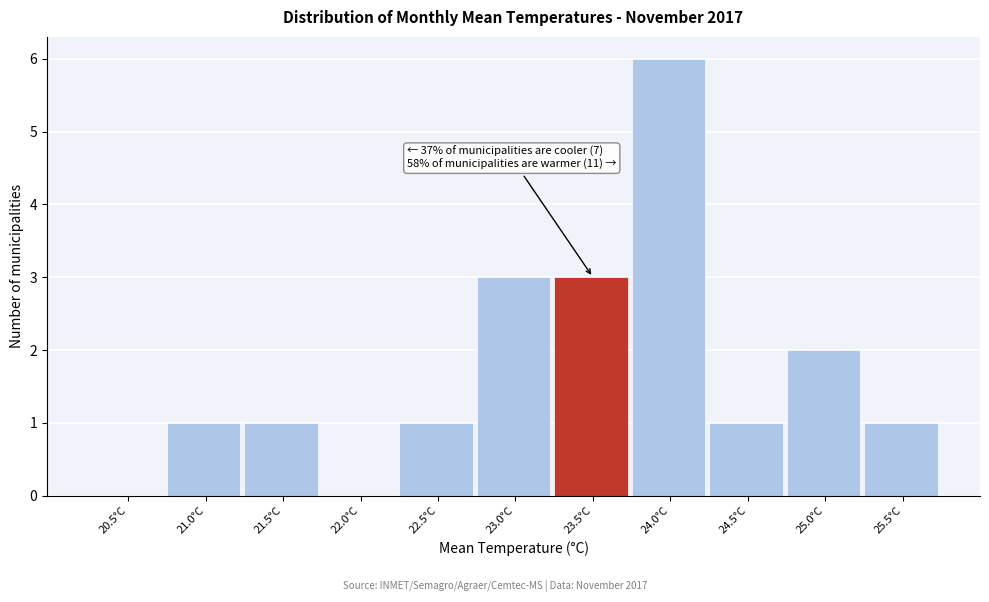

Reading right to left, list all the values displayed in this chart.

25.5°C=1	25.0°C=2	24.5°C=1	24.0°C=6	23.5°C=3	23.0°C=3	22.5°C=1	22.0°C=0	21.5°C=1	21.0°C=1	20.5°C=0